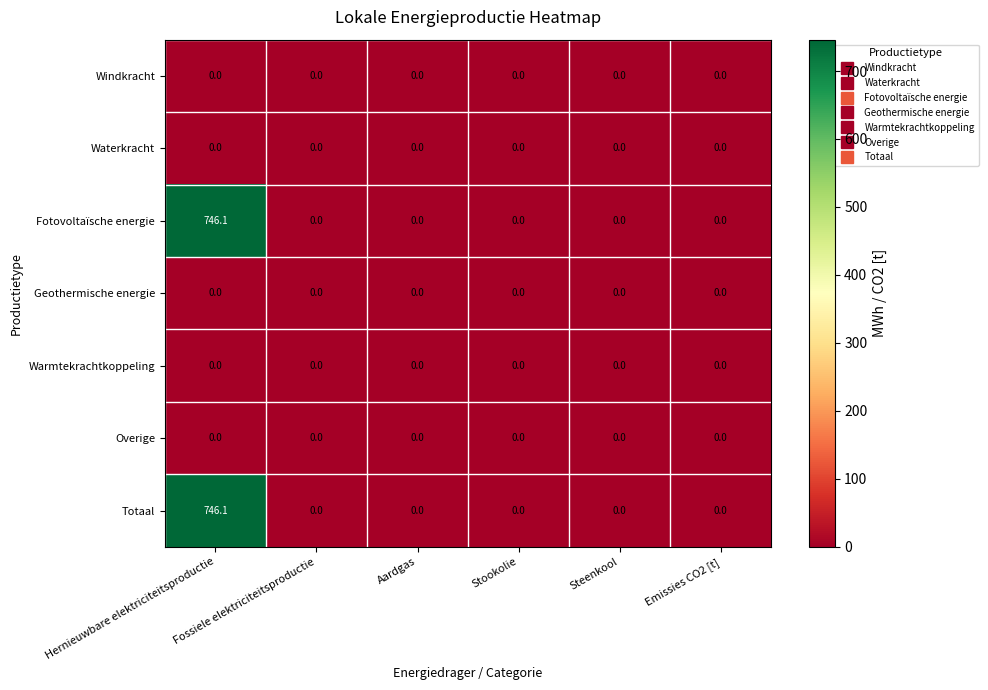

How many categories are shown in the chart?

6